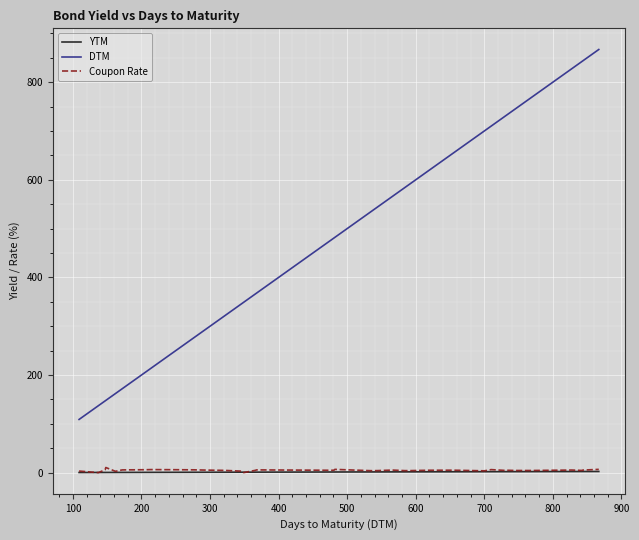

Rank the series by their maximum value, from lowest to highest.

YTM, Coupon Rate, DTM